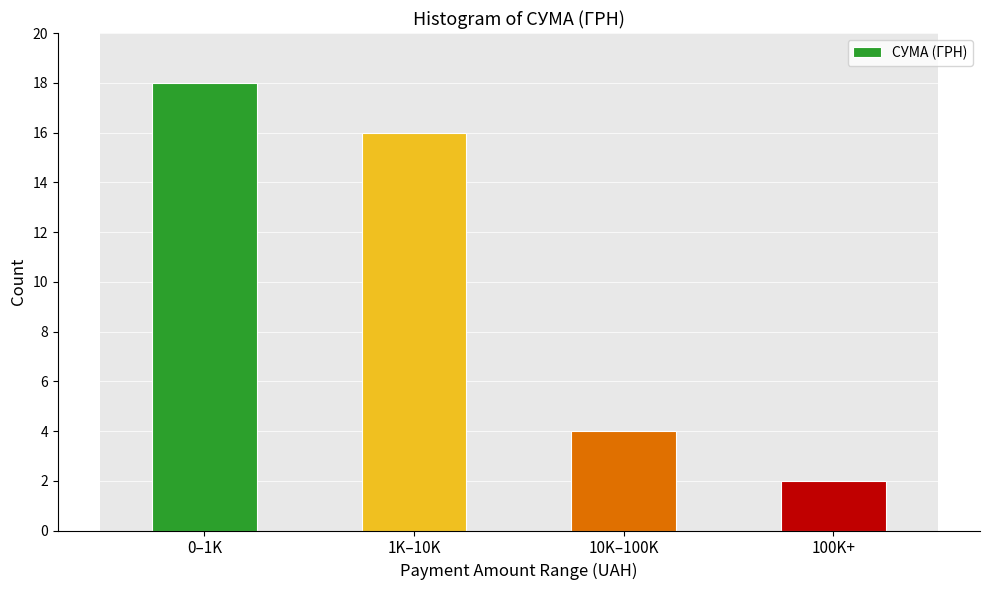

Reading left to right, transcribe all the data shown in this chart.

18	16	4	2